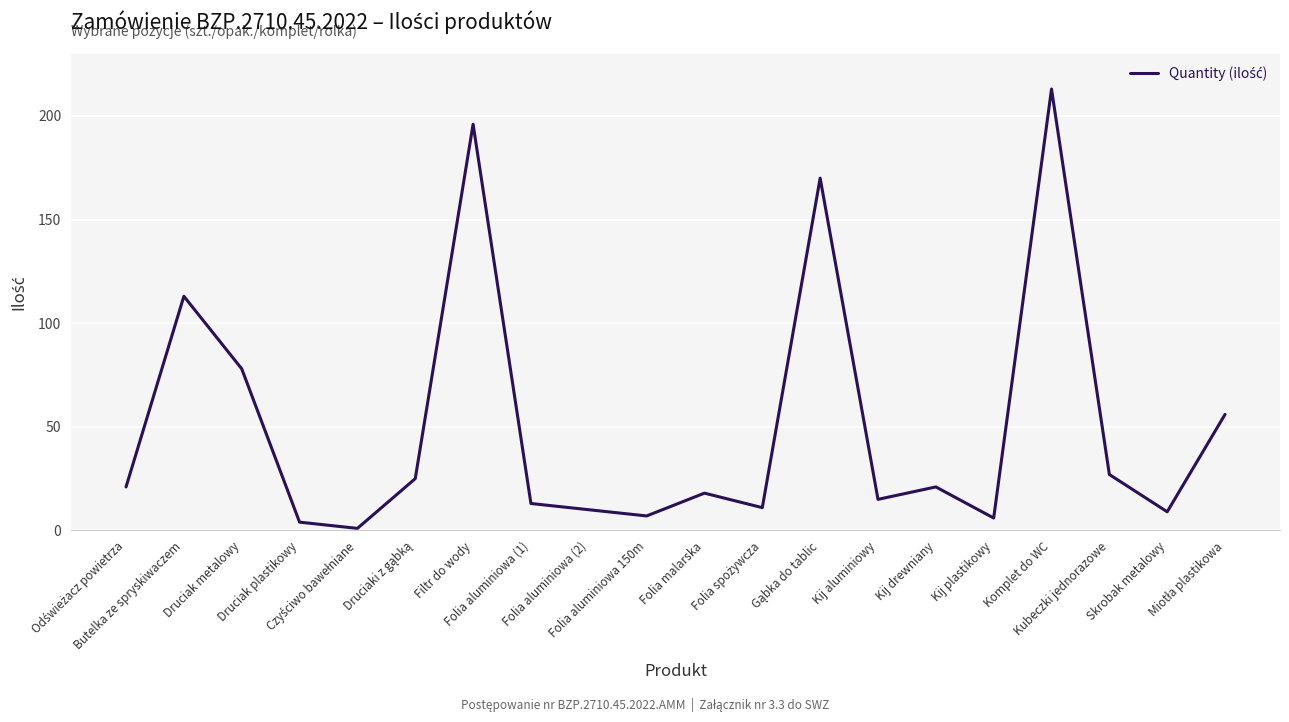

True or false: the data has more than 2 interior local peaks.

True